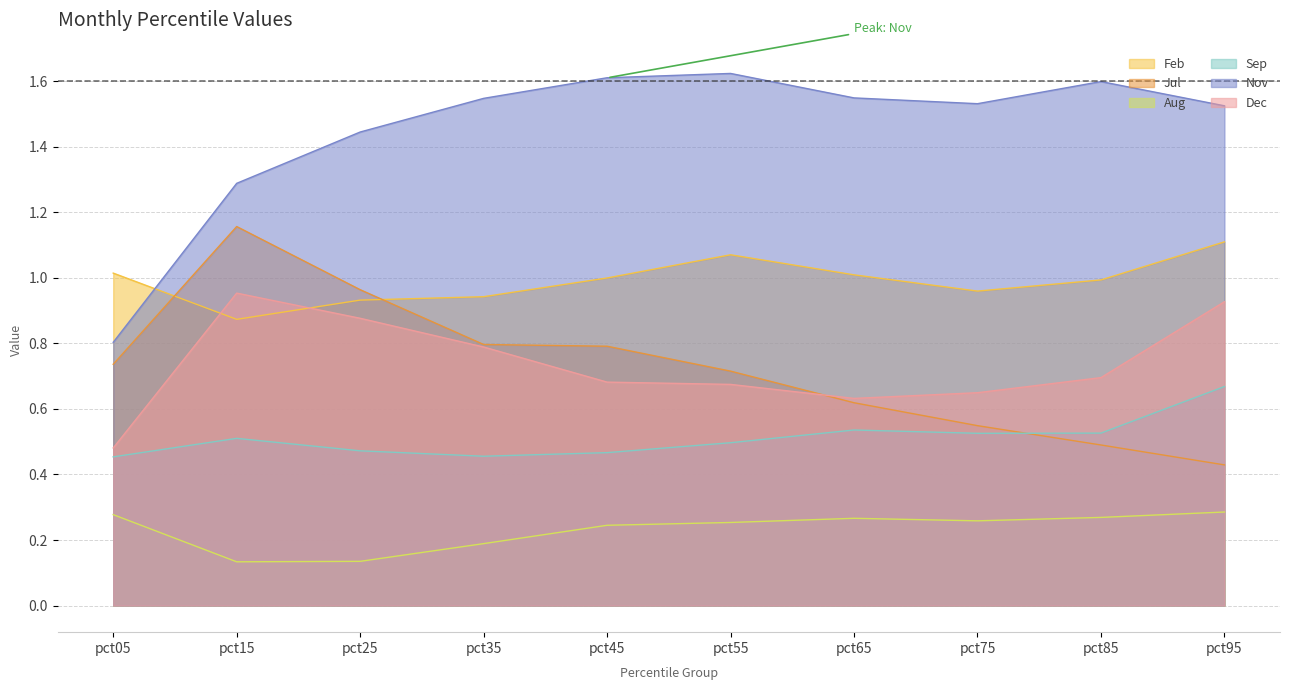

Which has a higher value, pct35 or pct25?

pct35